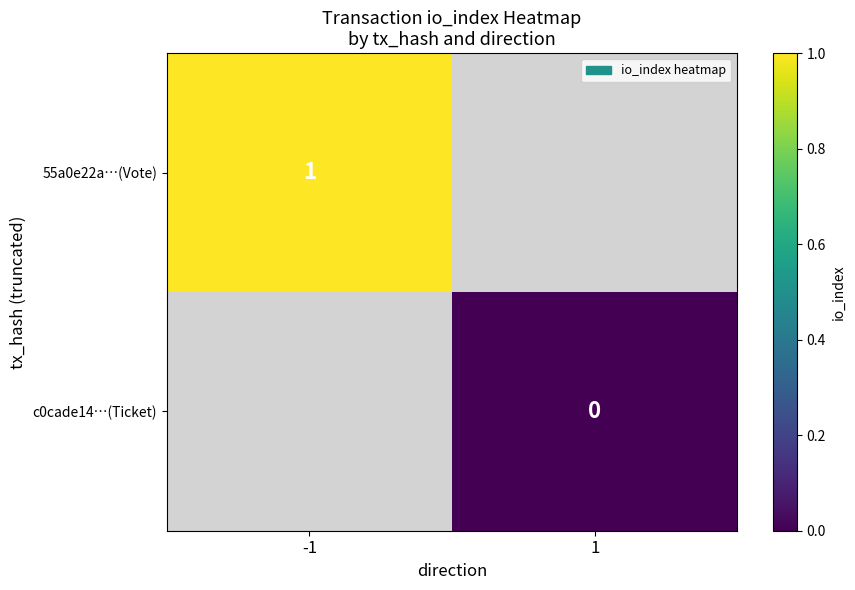

True or false: 55a0e22a…(Vote) has a value of 0 at -1.

False